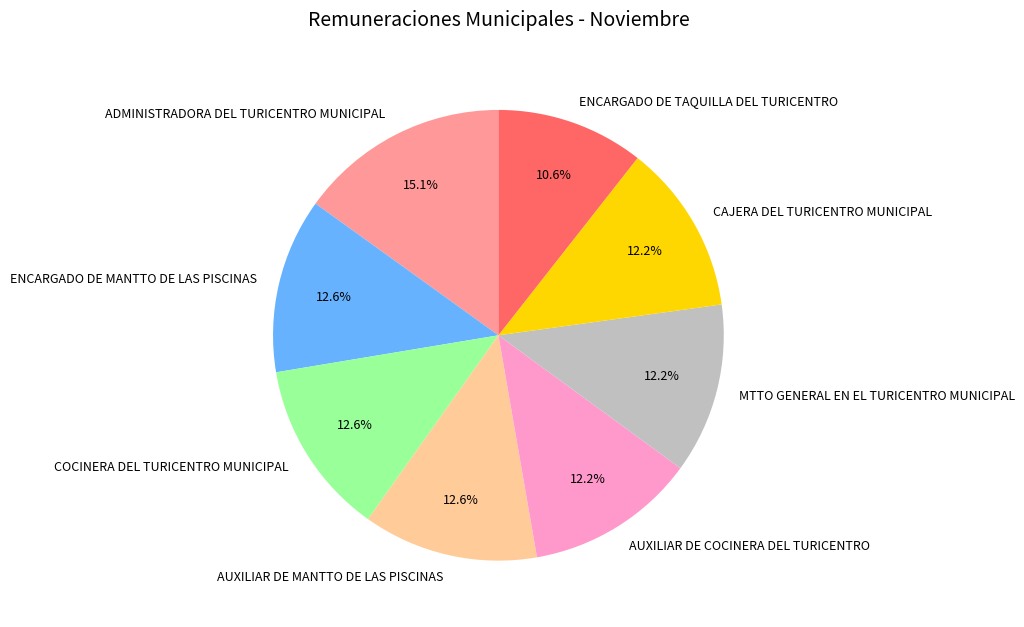

The ADMINISTRADORA DEL TURICENTRO MUNICIPAL slice represents 15% of the pie. True or false?

True